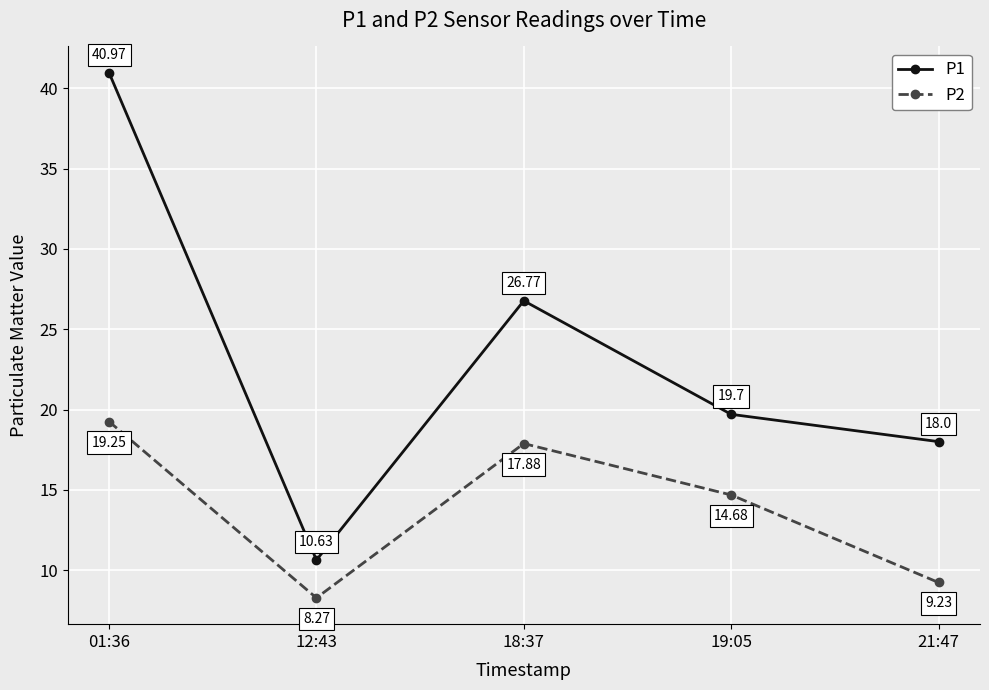

What is the difference between the maximum and minimum values in the P1 series?

30.3